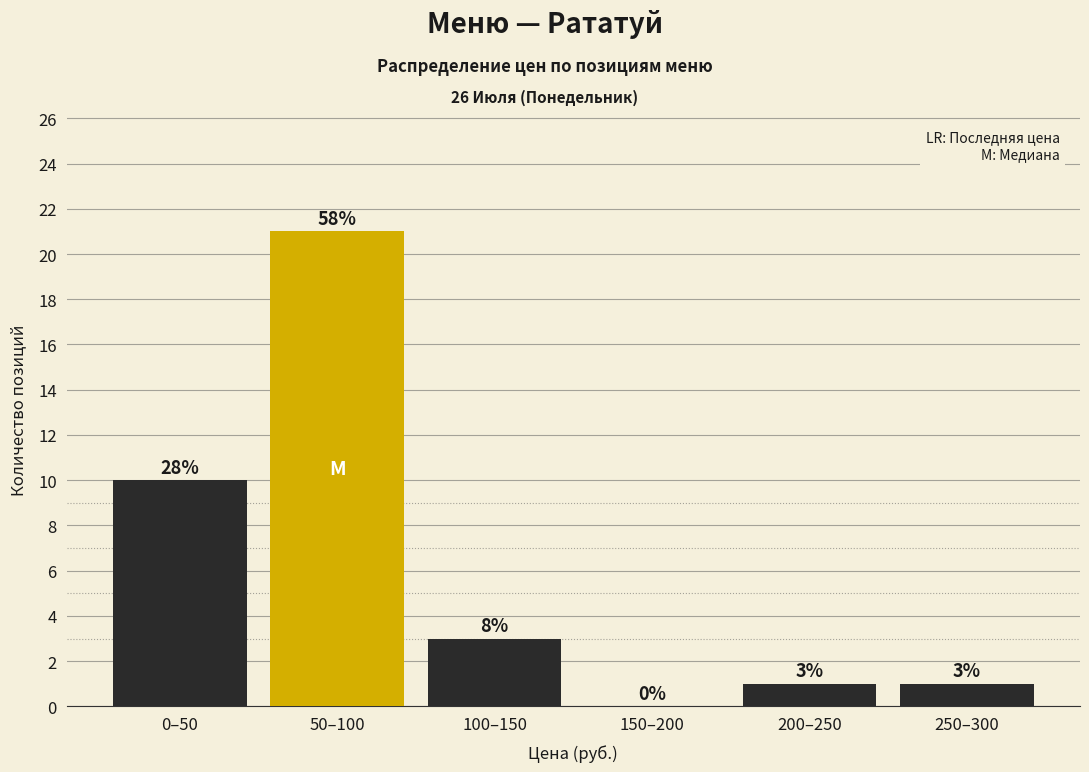

Reading right to left, what are all the values shown in this chart?

250–300=1	200–250=1	150–200=0	100–150=3	50–100=21	0–50=10